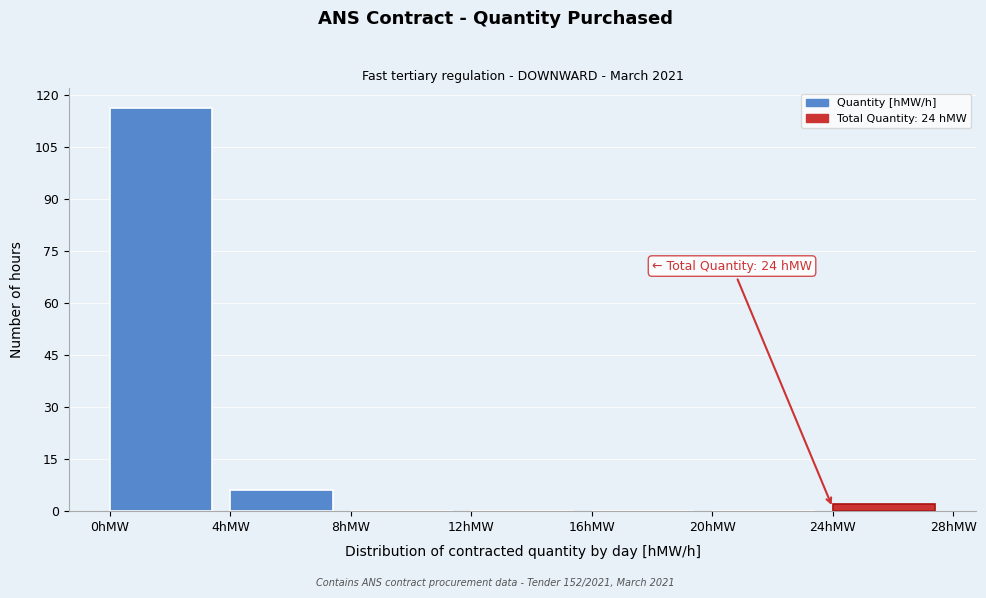

Which range on the x-axis has the tallest bar?

0 to 4